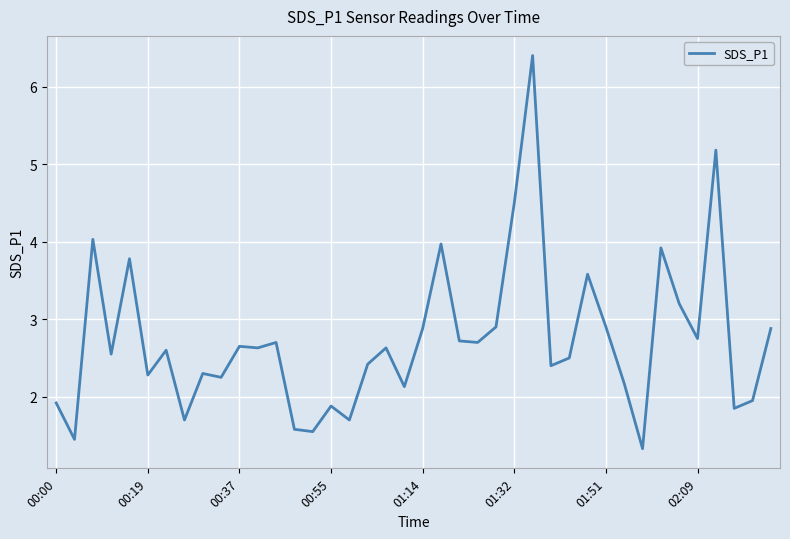

What is the average value?

2.7